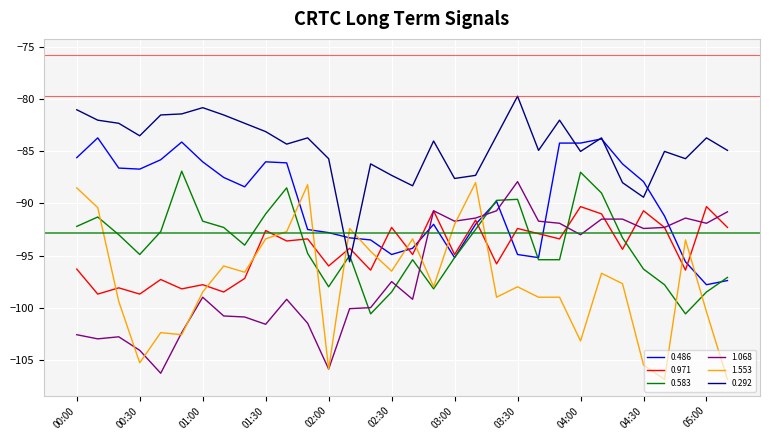

What is the smallest value displayed?

-106.9